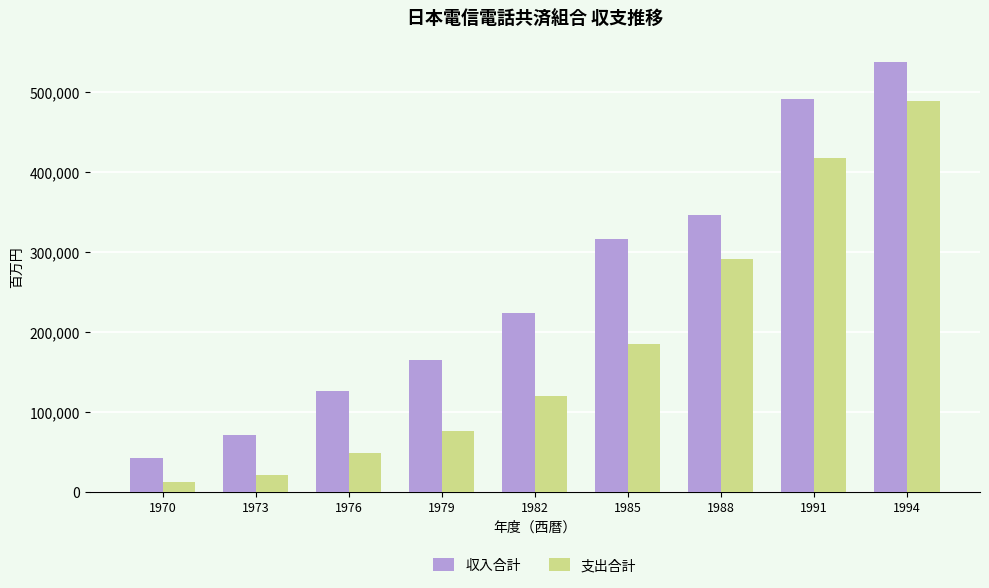

Count the number of categories in the chart.

9